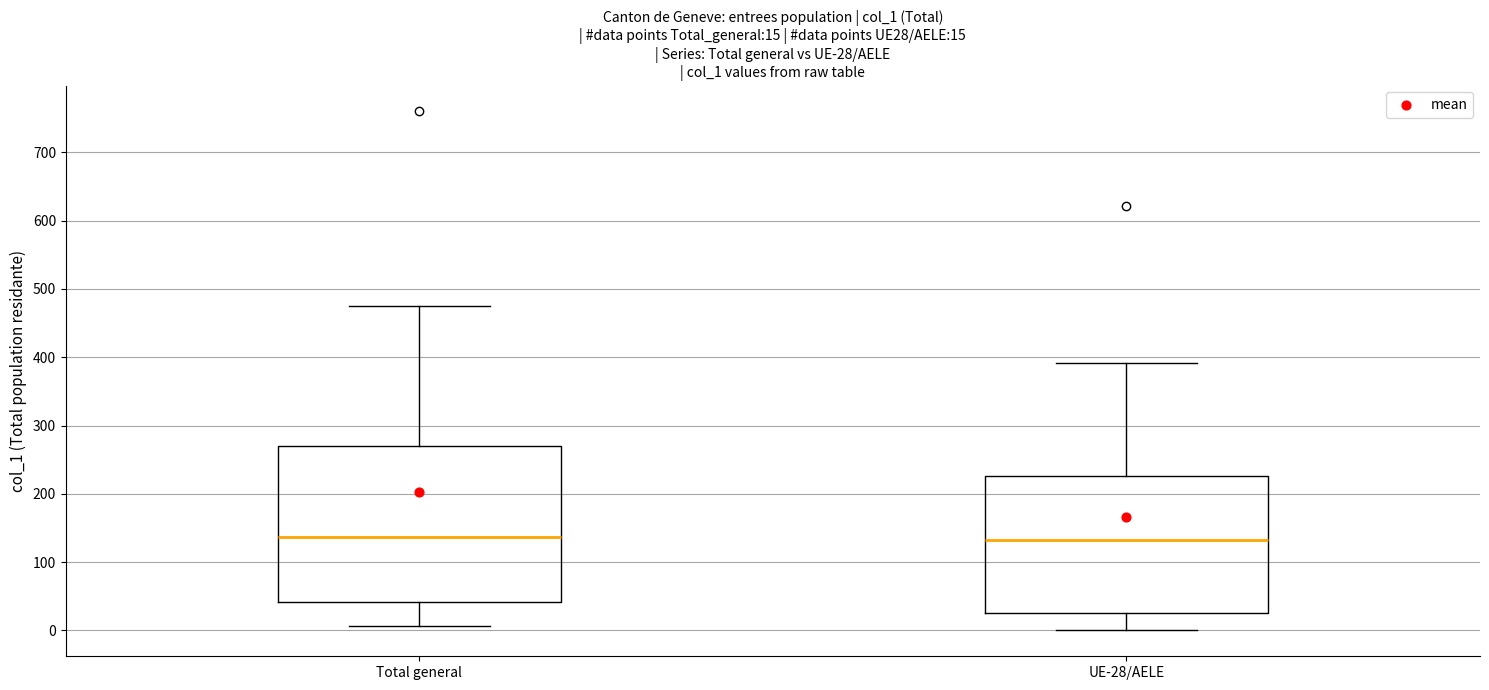

Which box is the tallest, from its lower edge to its upper edge?

Total general